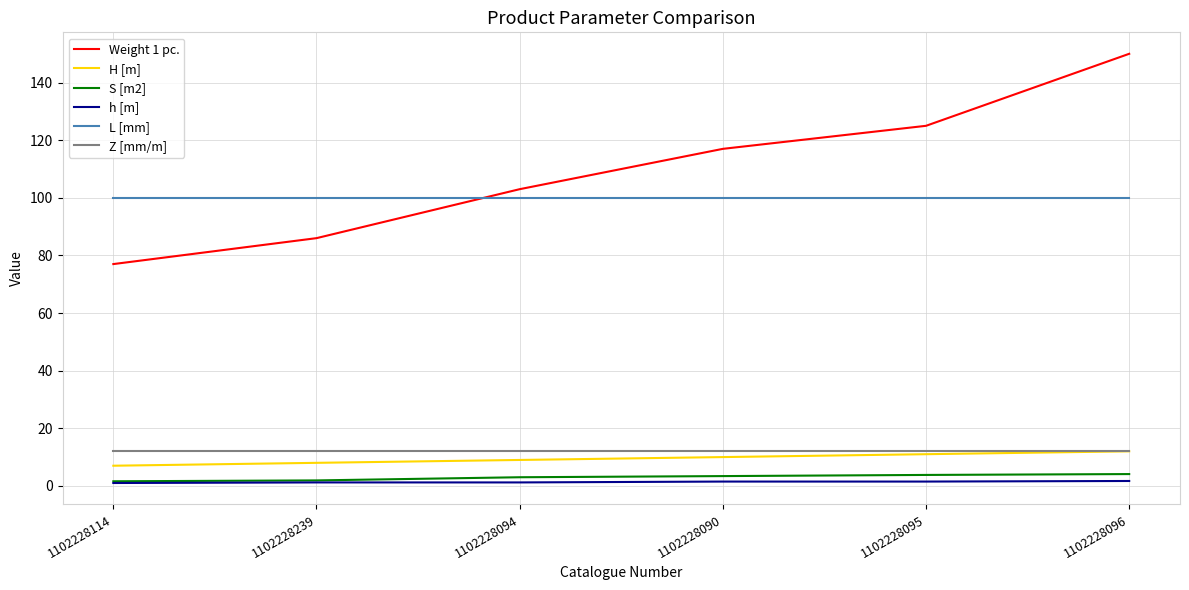

At which category is the sum across all series the highest?

1102228096